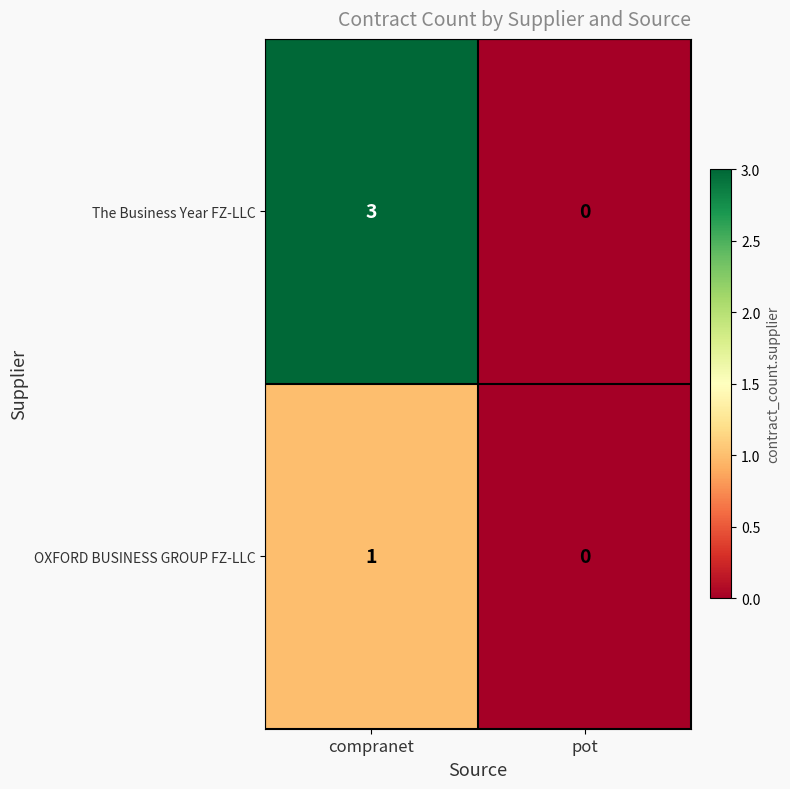

Which series has the widest spread of values?

The Business Year FZ-LLC